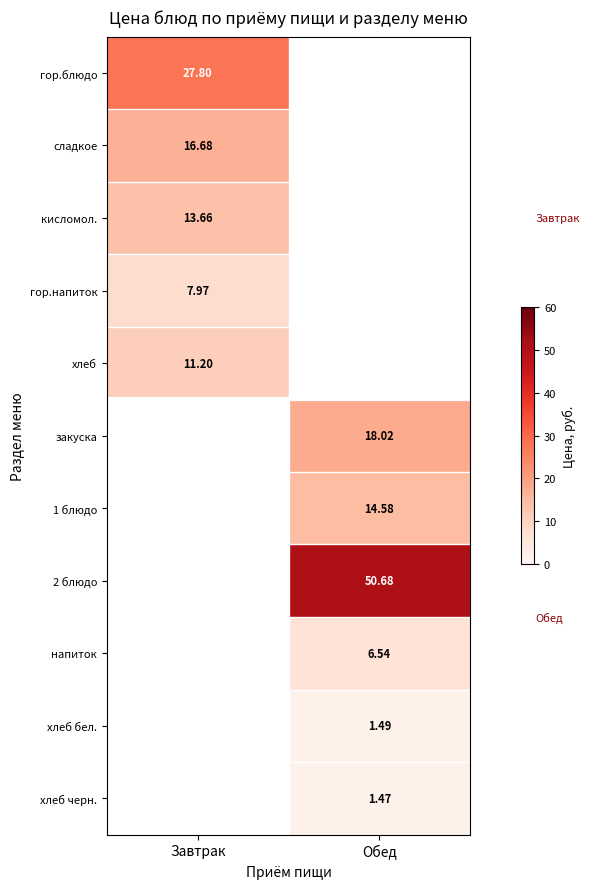

How many data points does each series have?

2